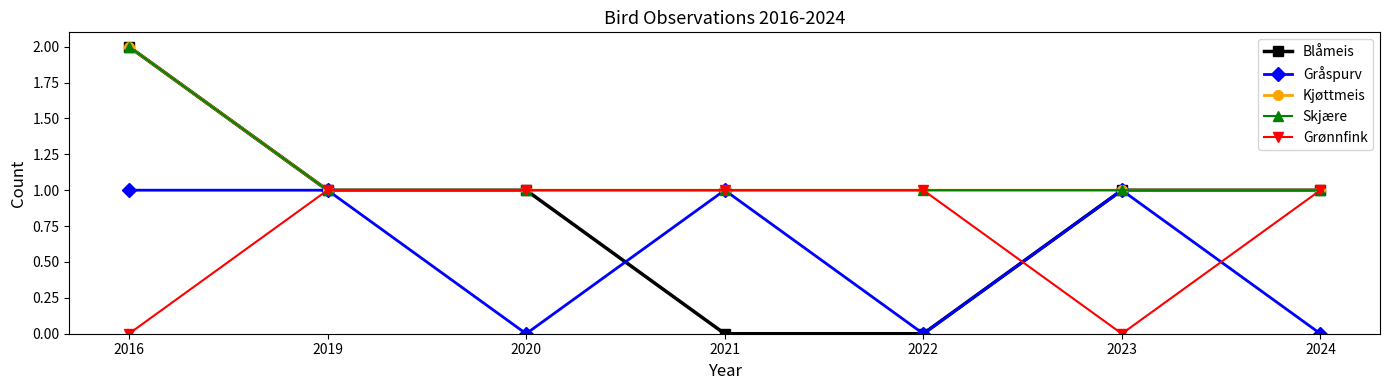

Which has a higher value, 2022 or 2016?

2016